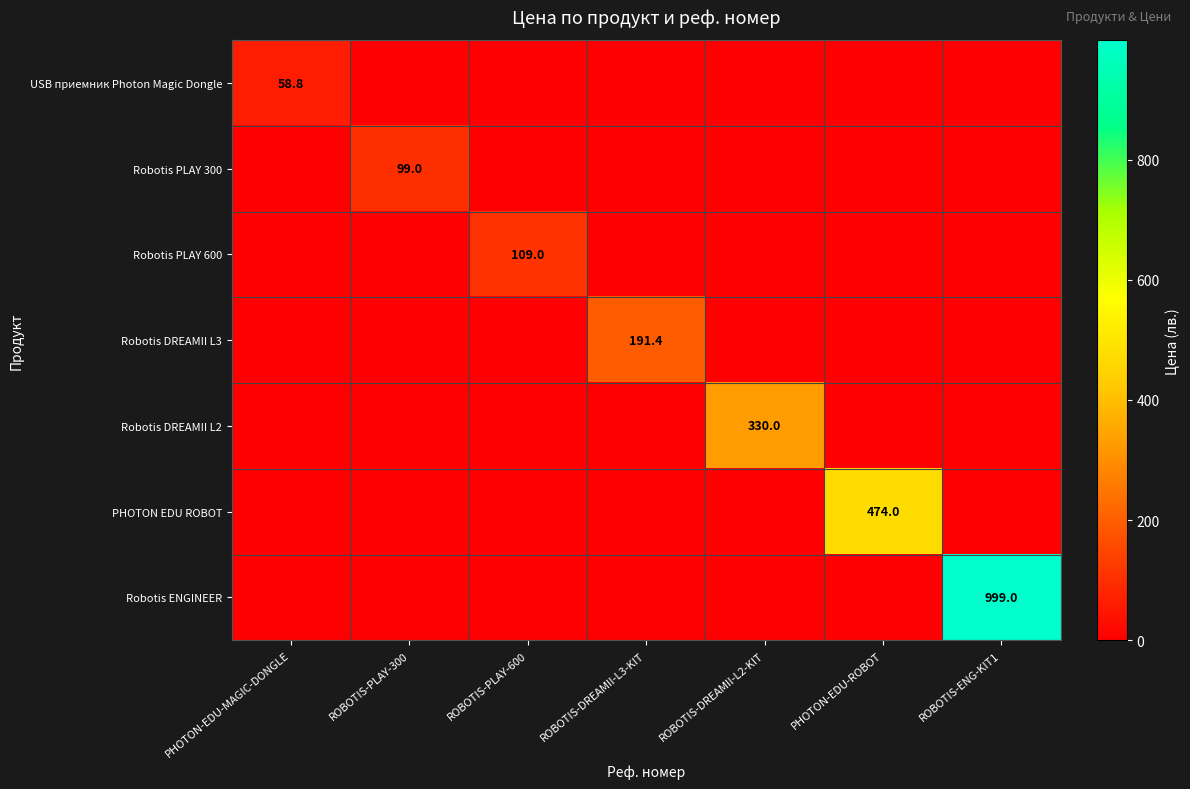

The value of Robotis ENGINEER at ROBOTIS-ENG-KIT1 is 1379.6. True or false?

False